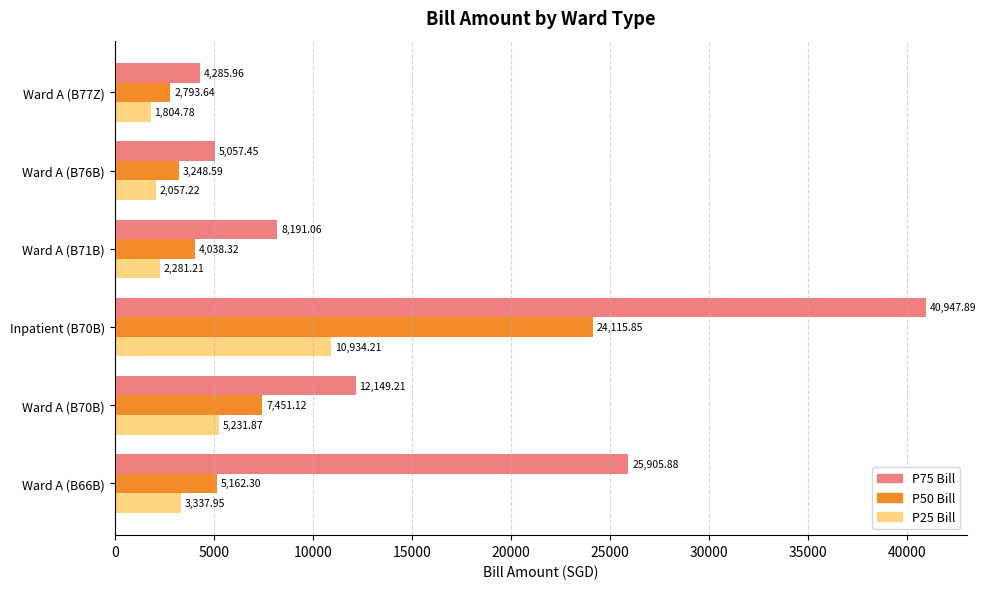

How many data points in P25 Bill are above 3337?

3